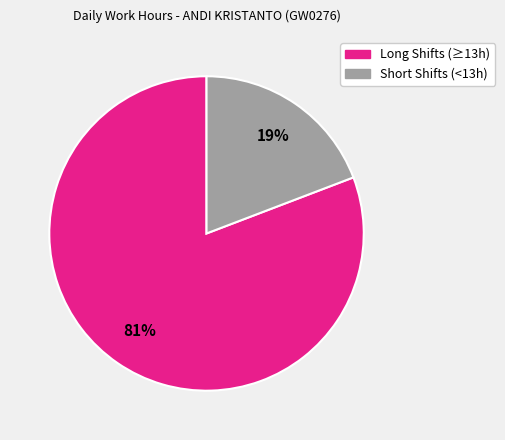

Does any single category account for the majority?

Yes